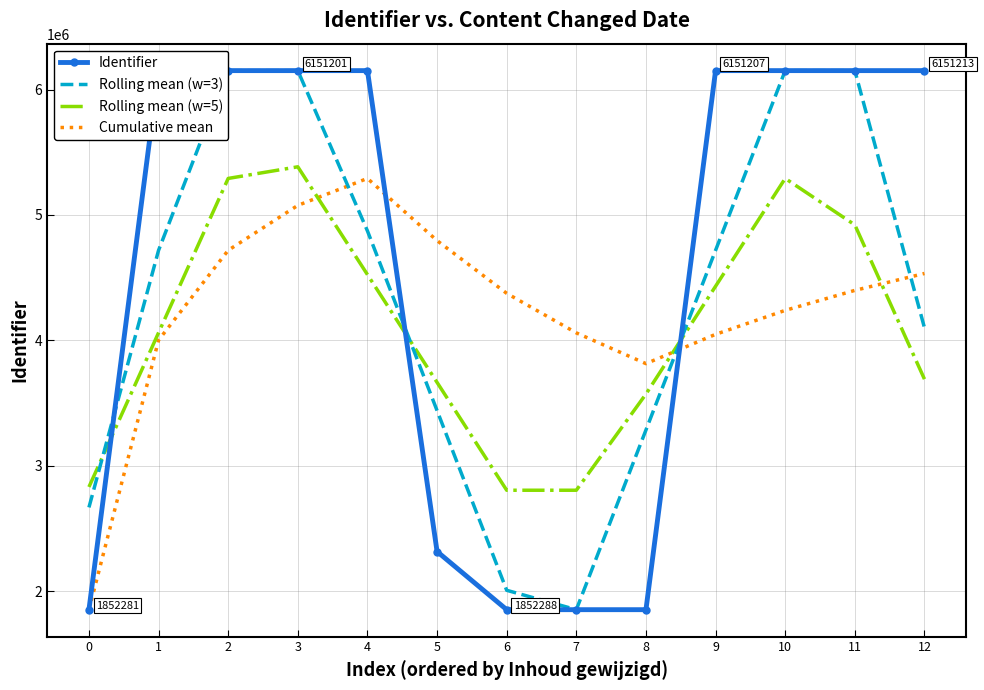

Which series has the largest range (max minus min)?

Identifier